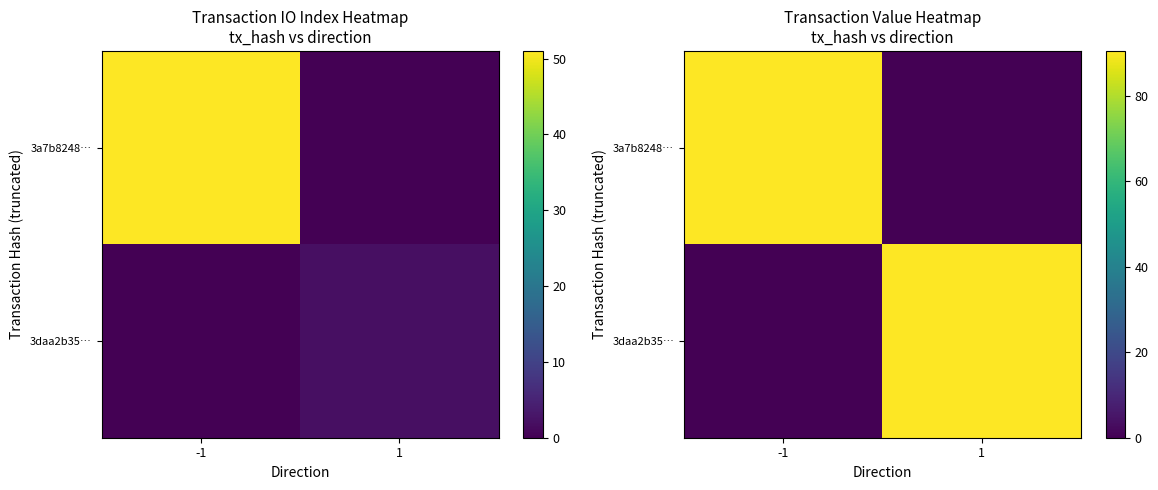

List the labels in order of 3daa2b35… value, largest first.

1, -1